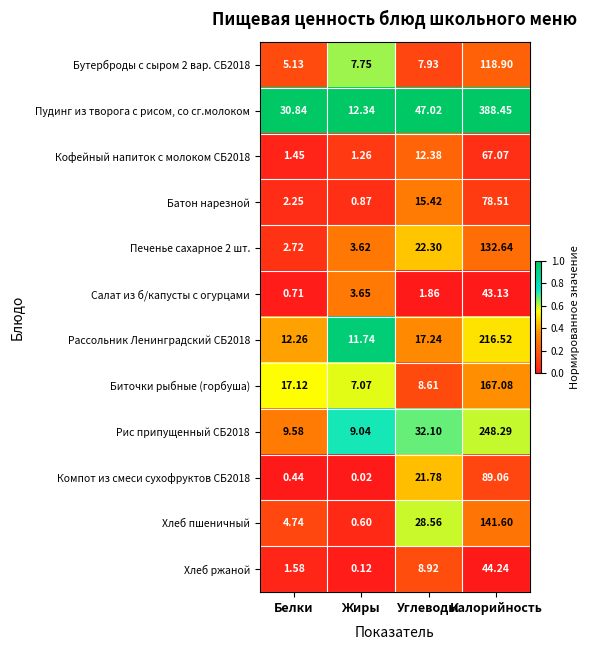

At which label does Кофейный напиток с молоком СБ2018 first exceed 12?

Углеводы